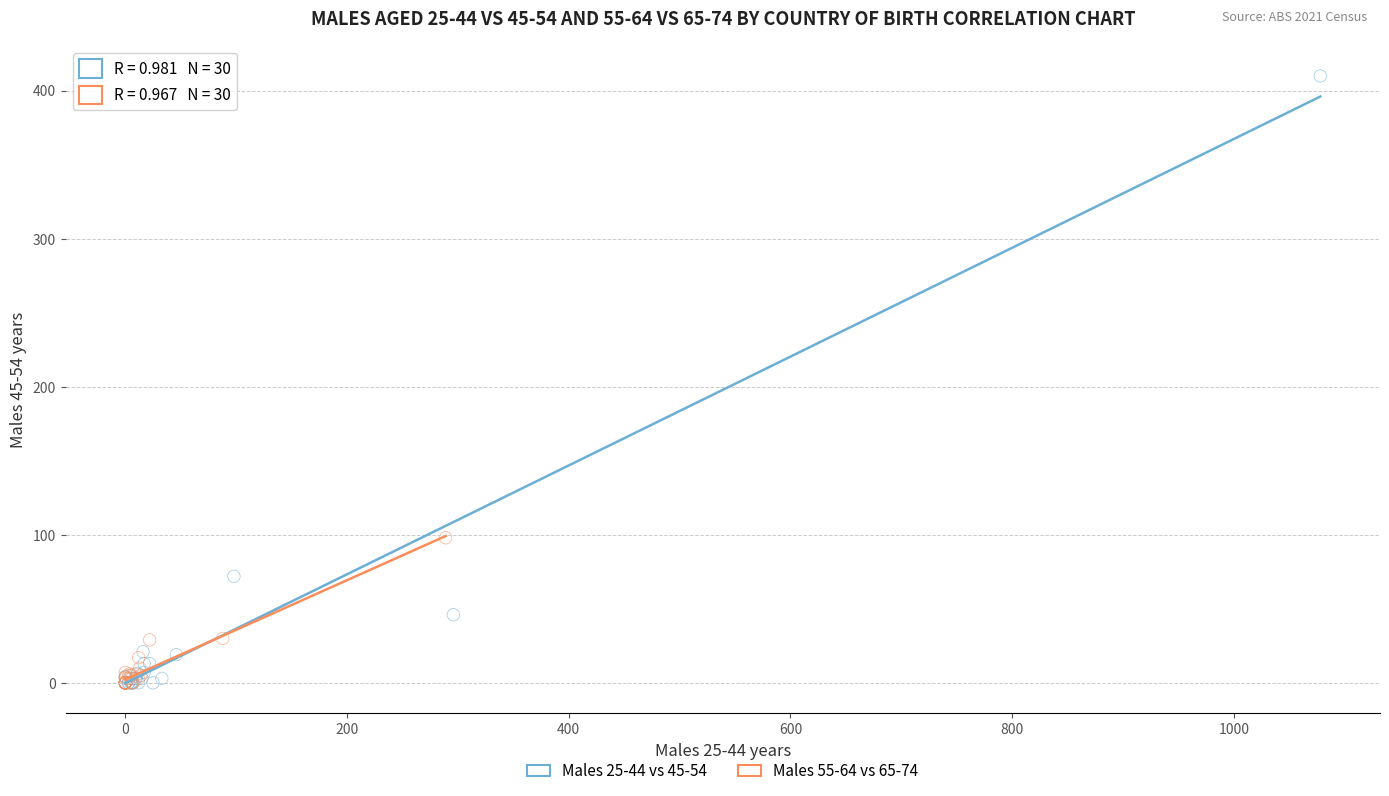

What are all the series names shown in the legend?

Males 25-44 vs 45-54, Males 55-64 vs 65-74